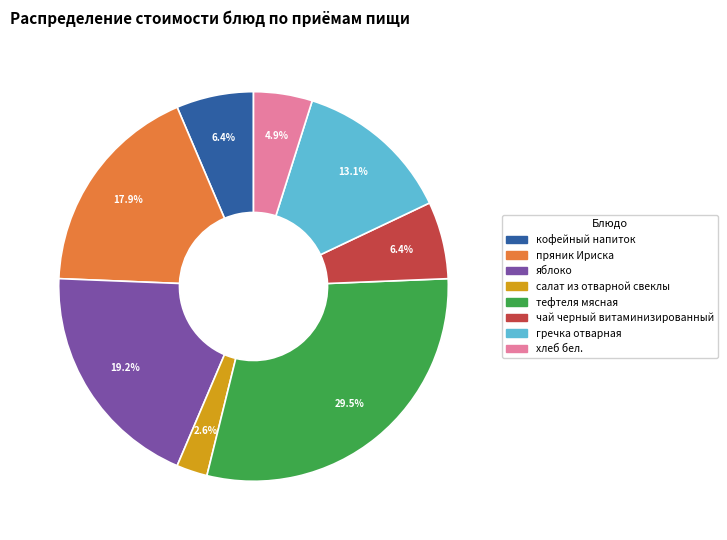

Is хлеб бел. the majority of the pie?

No